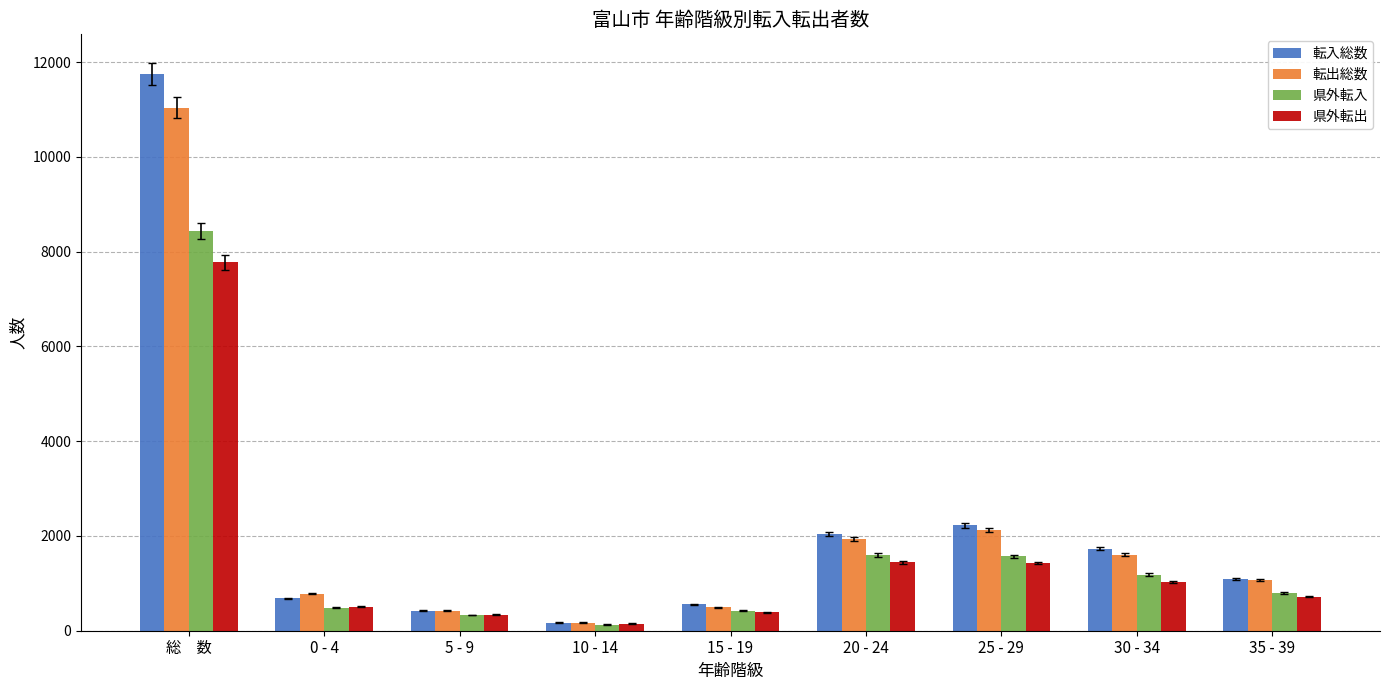

Is it true that 県外転入 equals 4221 at 総　数?

False